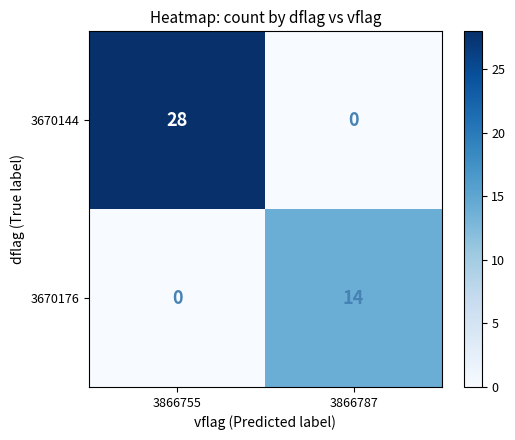

What is the spread (max minus min) of values at 3866755?

28